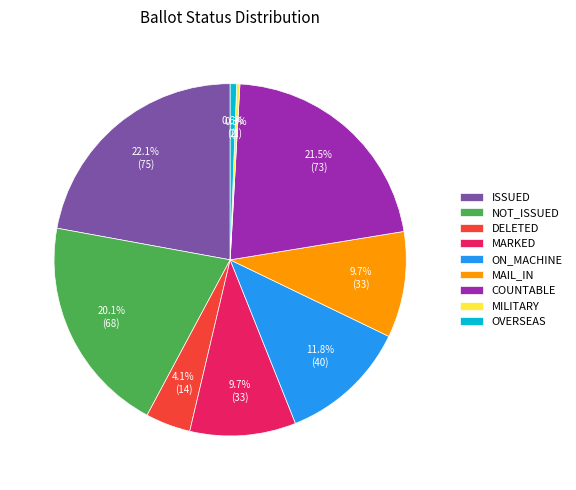

Approximately how many times larger is the value at COUNTABLE compared to MARKED?

2.2